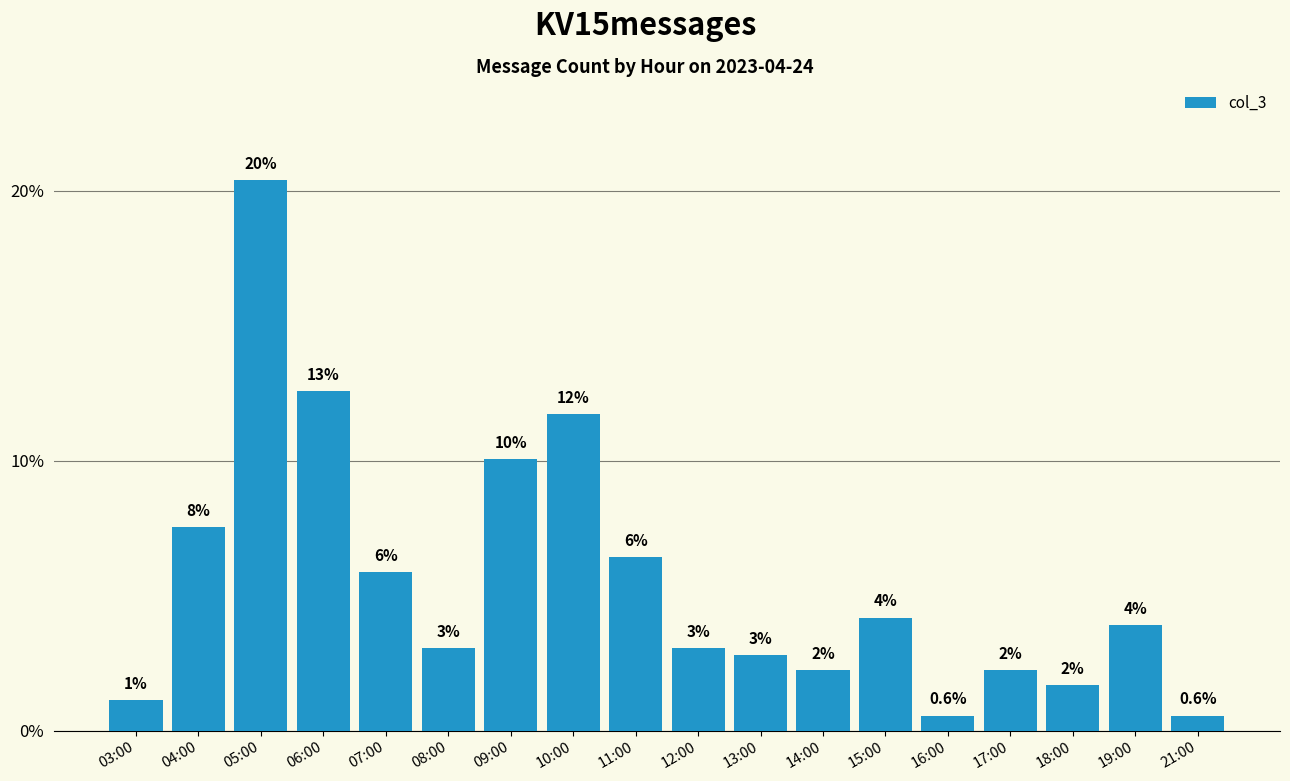

How many bars are there in total?

18